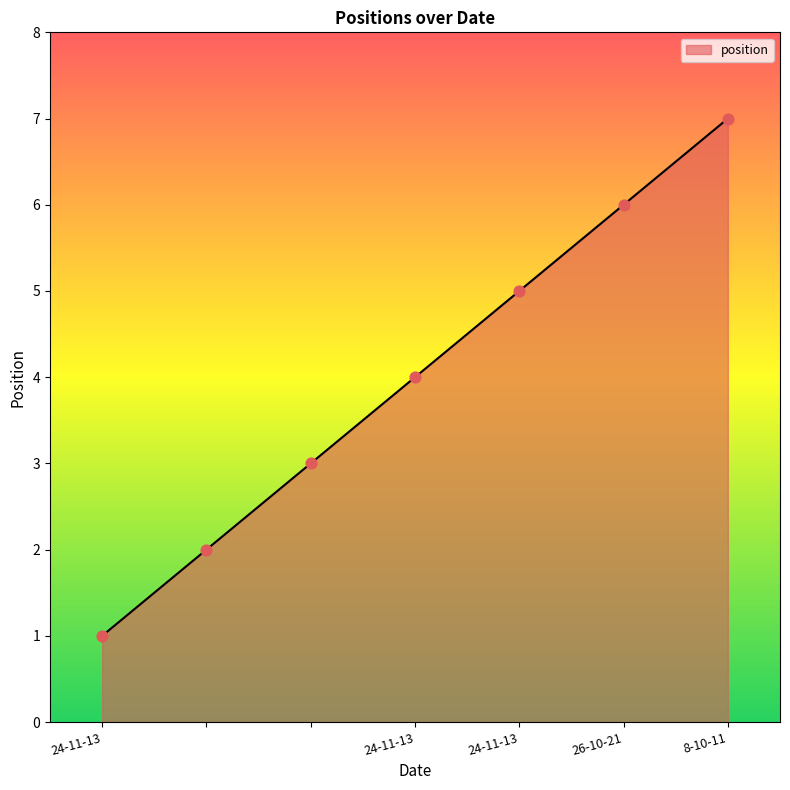

What is the difference between the maximum and second lowest values?

5